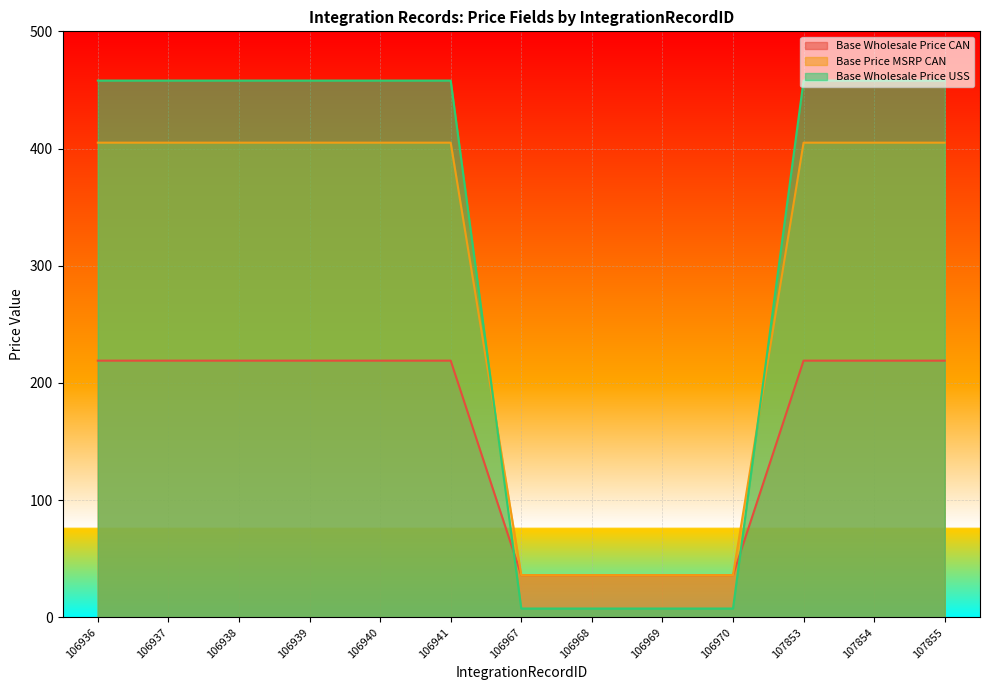

Which series has the largest range (max minus min)?

Base Wholesale Price USS